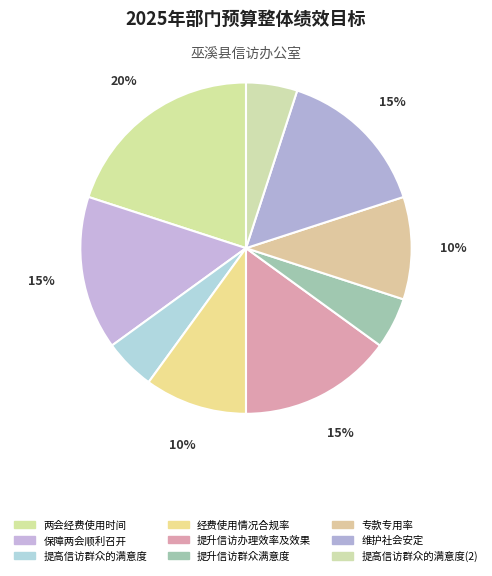

To the nearest percent, what portion does 经费使用情况合规率 represent?

10%